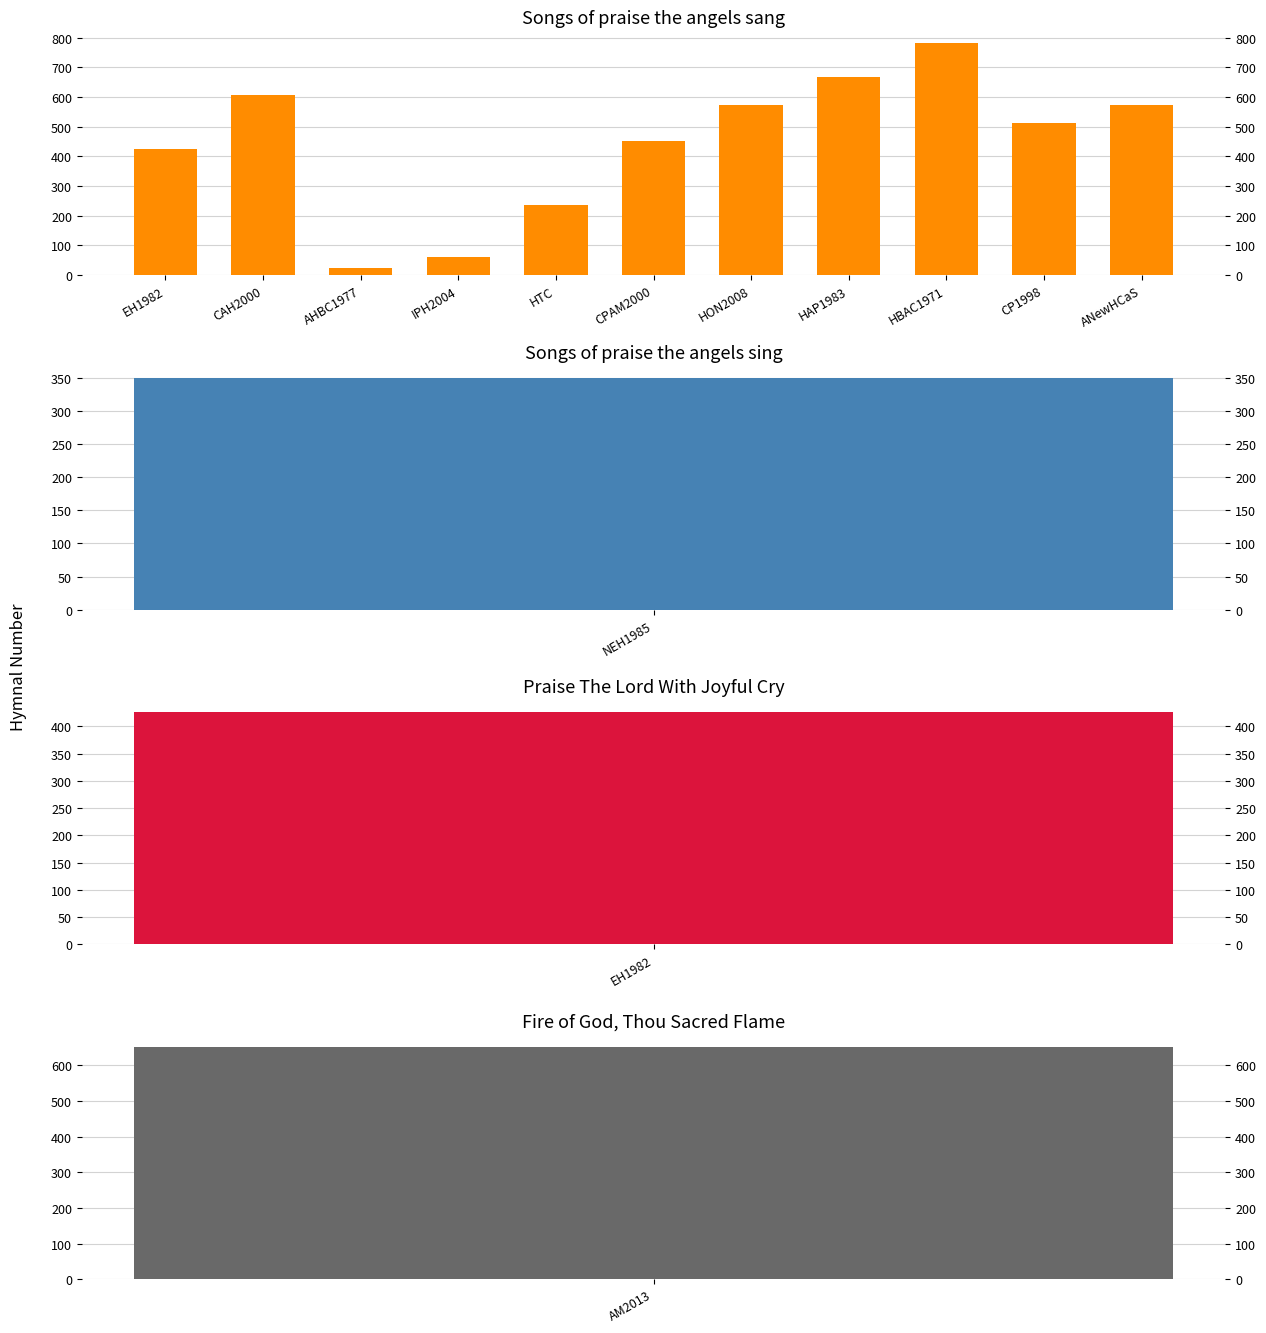

What is the approximate value at AHBC1977, to the nearest 10?

20